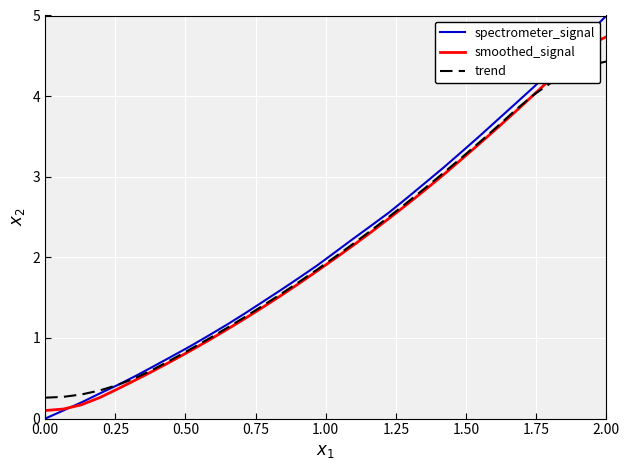

What are all the series names shown in the legend?

spectrometer_signal, smoothed_signal, trend